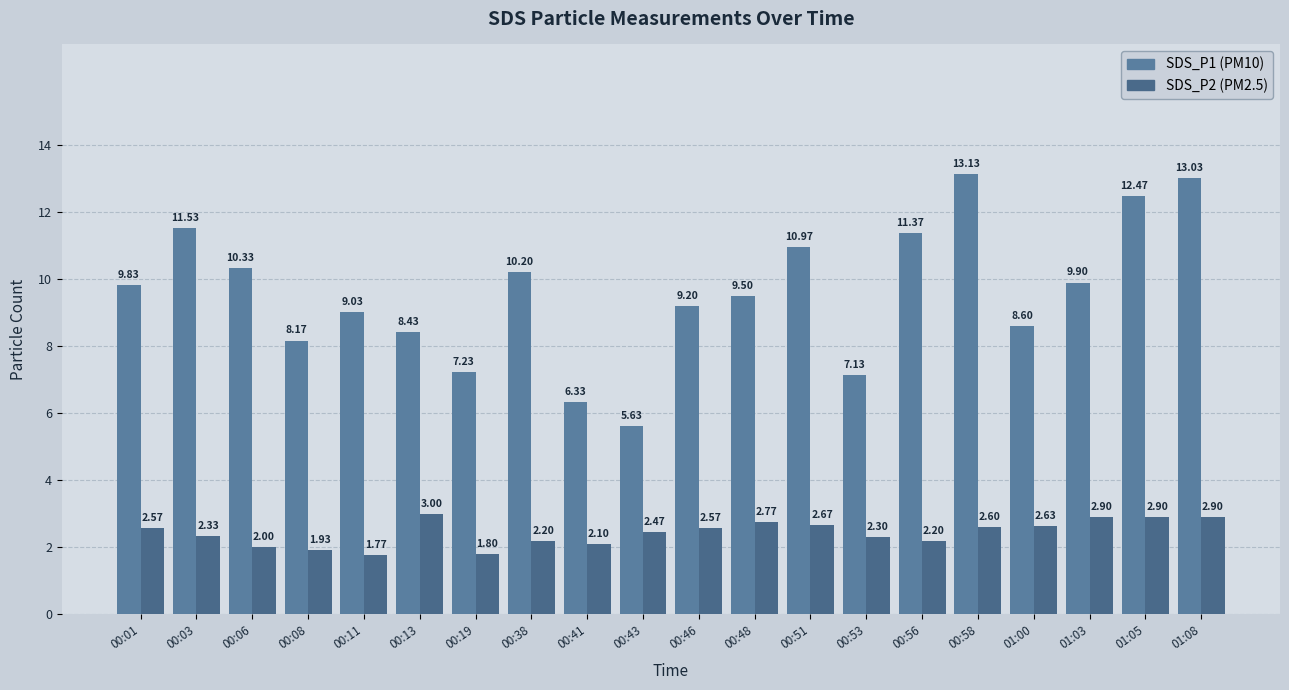

How many categories are shown in the chart?

20